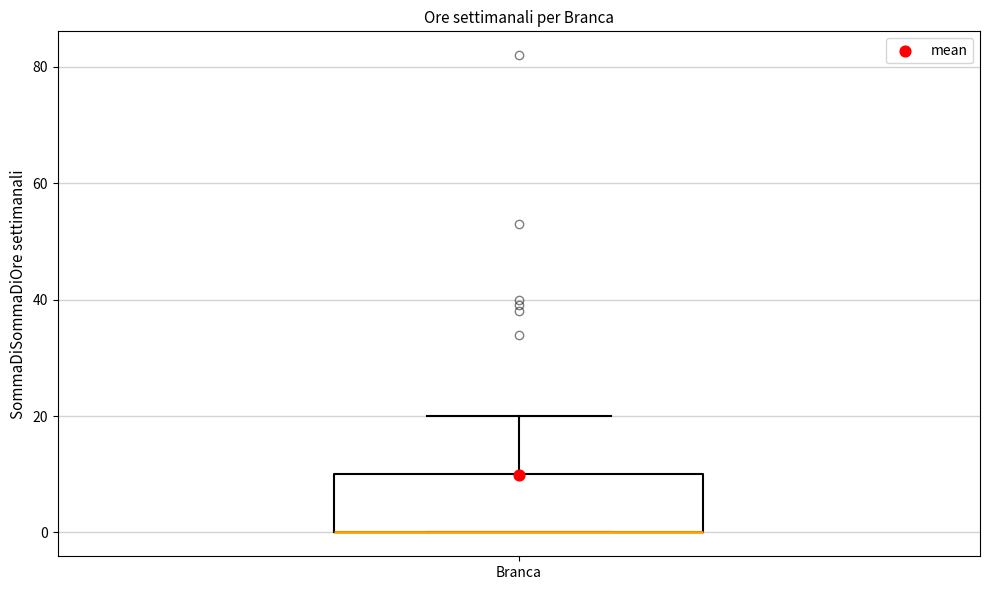

Transcribe this box plot: give where the median line is, the range the box spans, and where the two whiskers end, as read against the y-axis. The values are not printed on the chart, so give them approximately, as read against the axis.

median 0 (drawn on the box's lower edge), box 0 to 10, whiskers 0 to 20